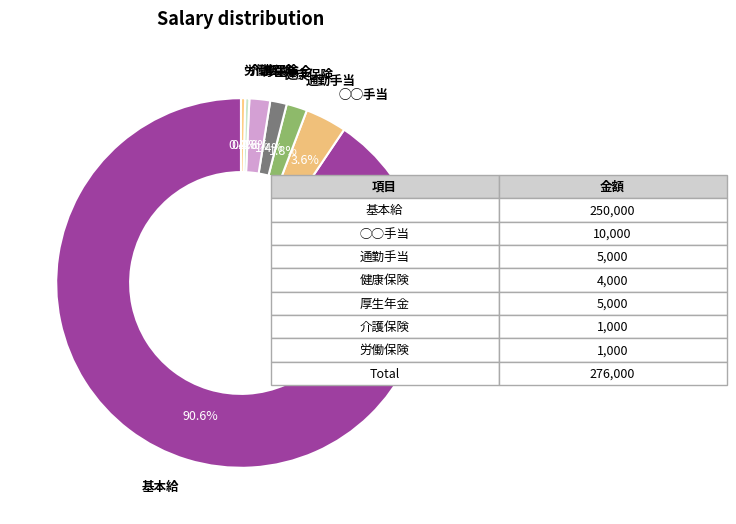

Which has a higher value, 通勤手当 or ◯◯手当?

◯◯手当